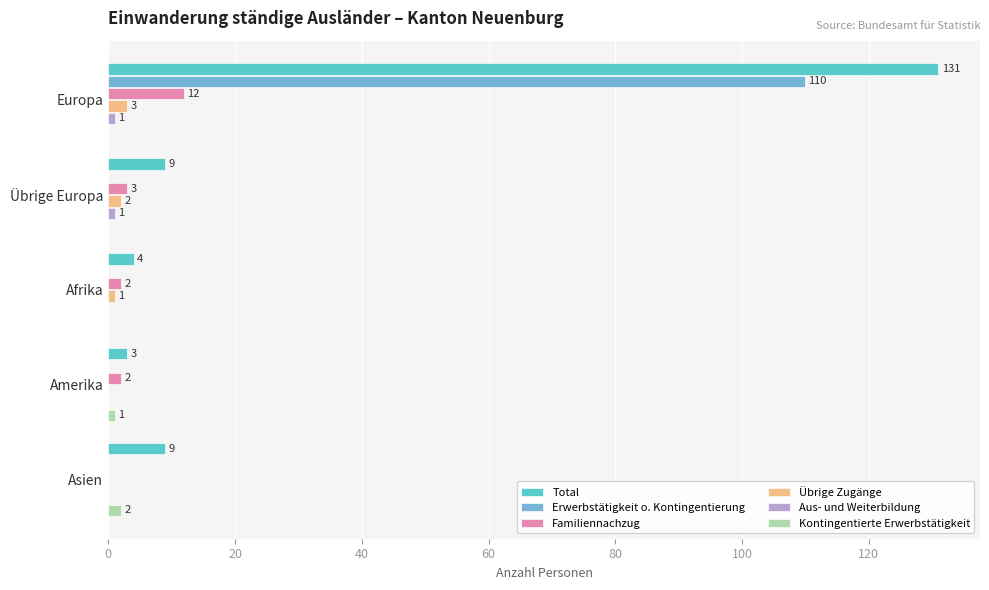

Where is Übrige Zugänge nearest to the value 1?

Afrika